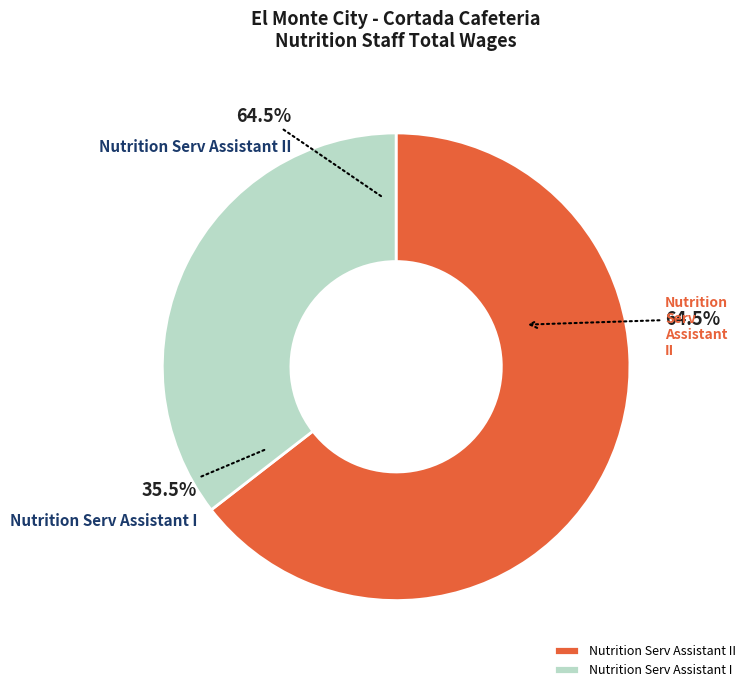

Which slice is the smallest?

Nutrition Serv Assistant I